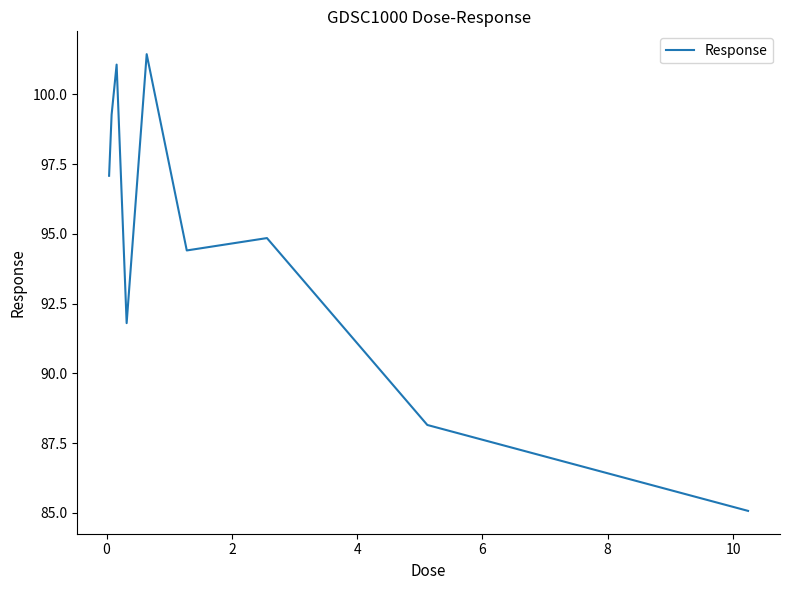

What is the smallest value displayed?

85.1